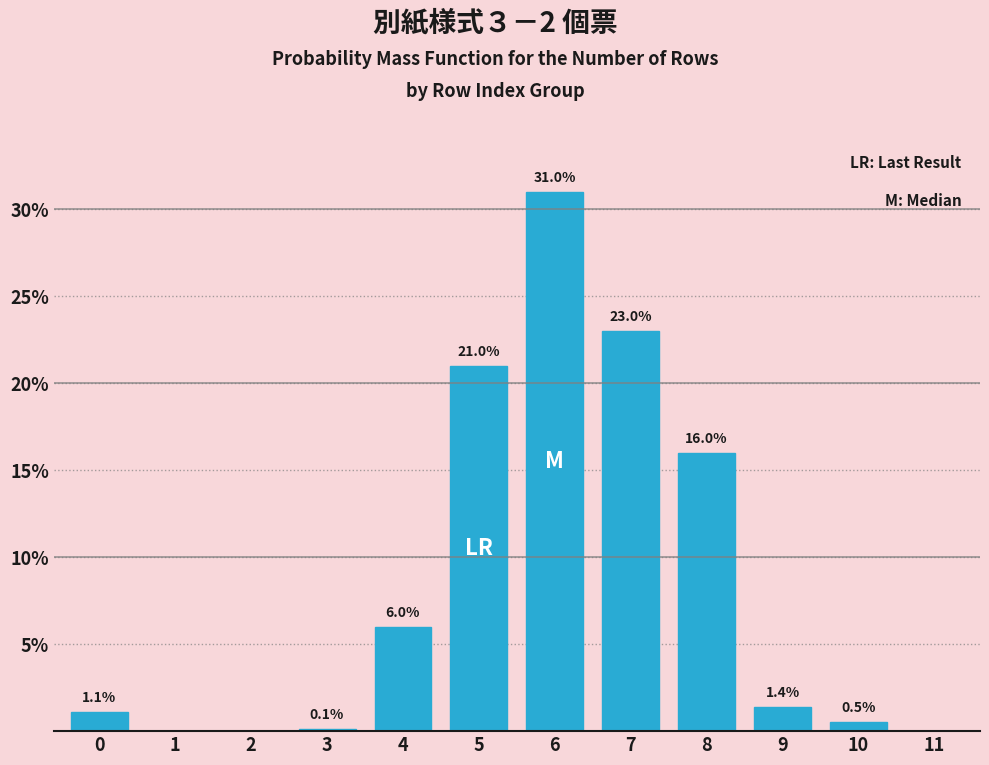

Reading left to right, transcribe all the data shown in this chart.

0=1.1	1=0.0	2=0.0	3=0.1	4=6.0	5=21.0	6=31.0	7=23.0	8=16.0	9=1.4	10=0.5	11=0.0